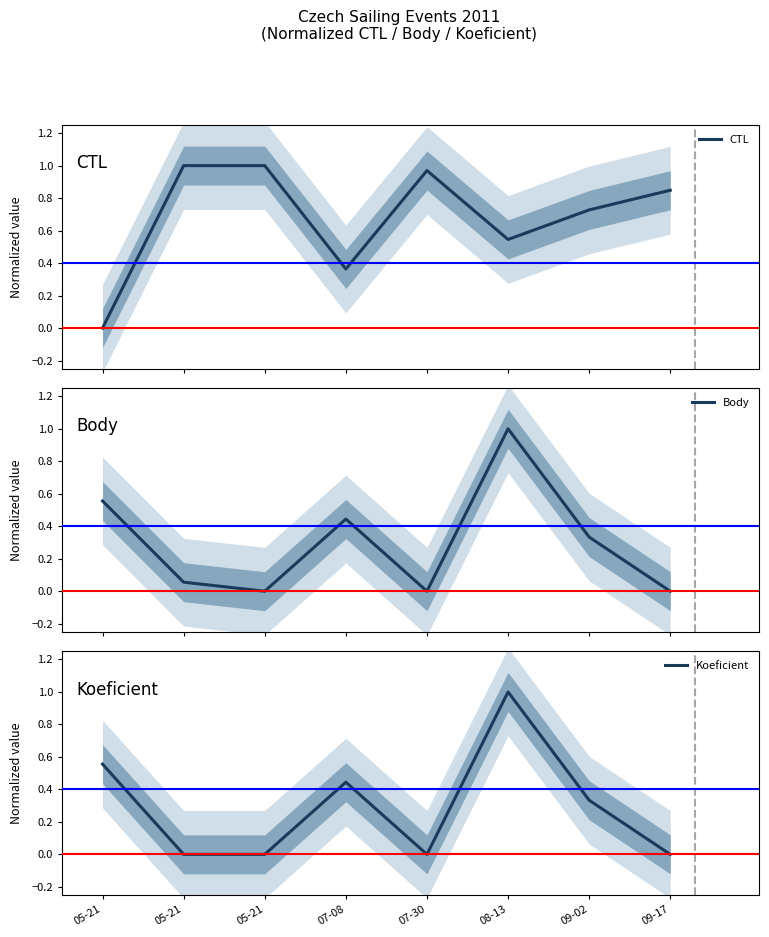

At which category does Koeficient reach its first local valley?

07-30